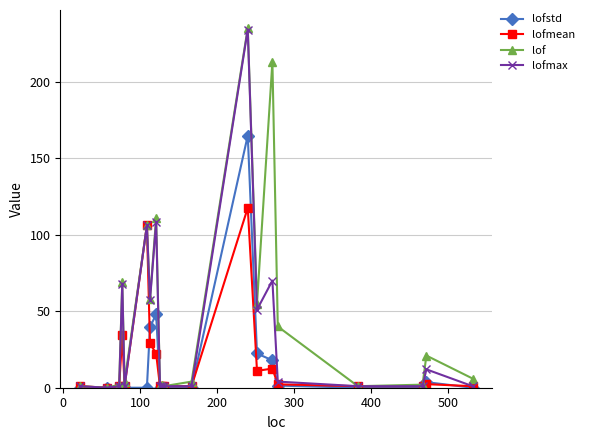

Which series has the largest total across all categories?

lof